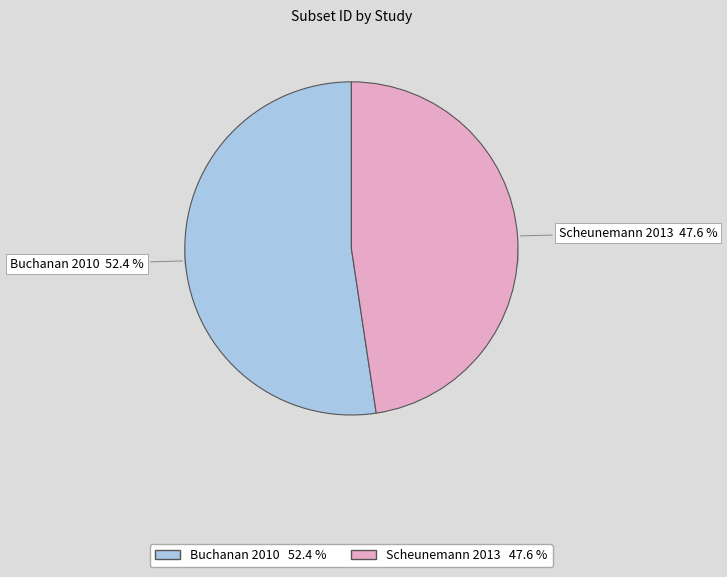

Rank the categories by value from lowest to highest.

Scheunemann 2013, Buchanan 2010